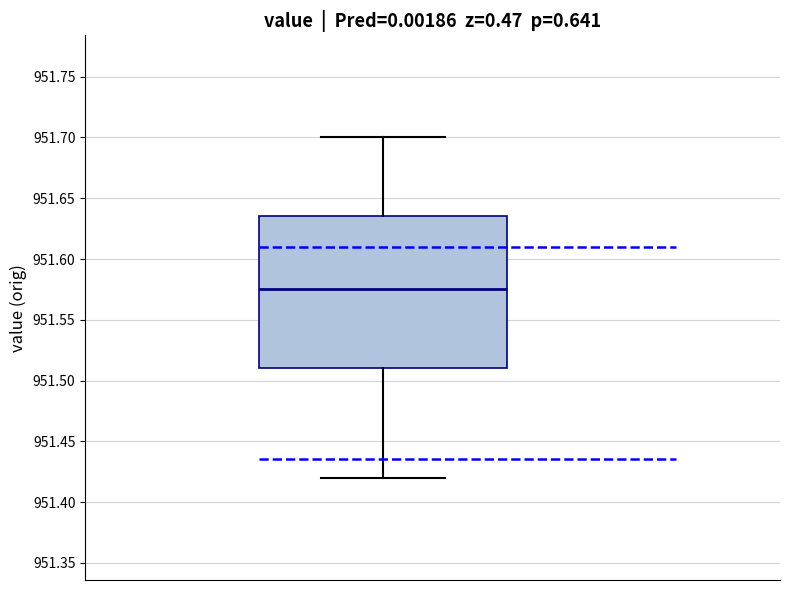

Transcribe this box plot: give where the median line is, the range the box spans, and where the two whiskers end, as read against the y-axis. The values are not printed on the chart, so give them approximately, as read against the axis.

median 951.575, box 951.510 to 951.635, whiskers 951.420 to 951.700